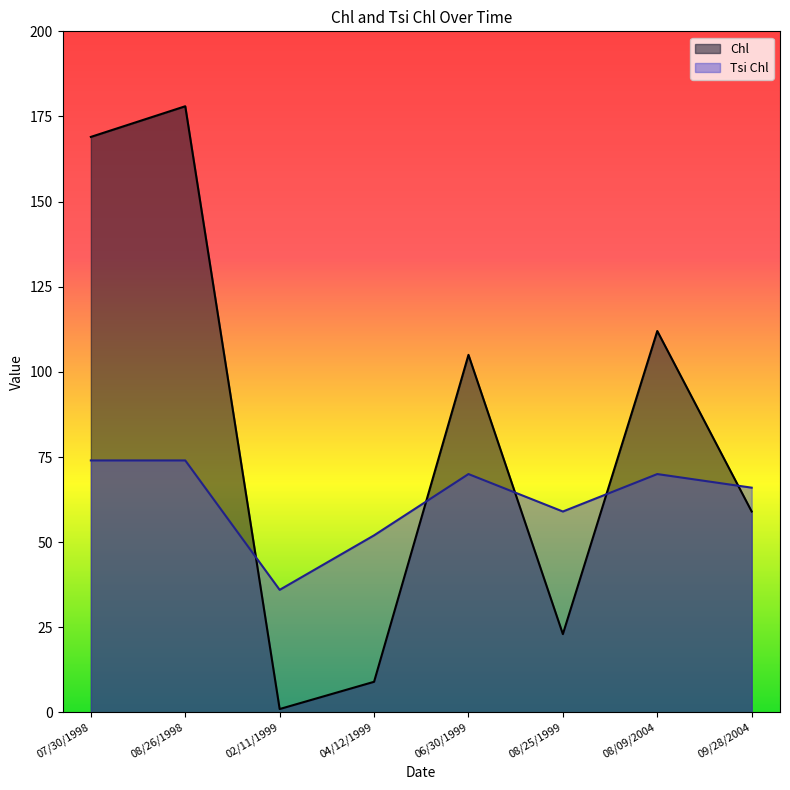

What position from the left is 06/30/1999?

5